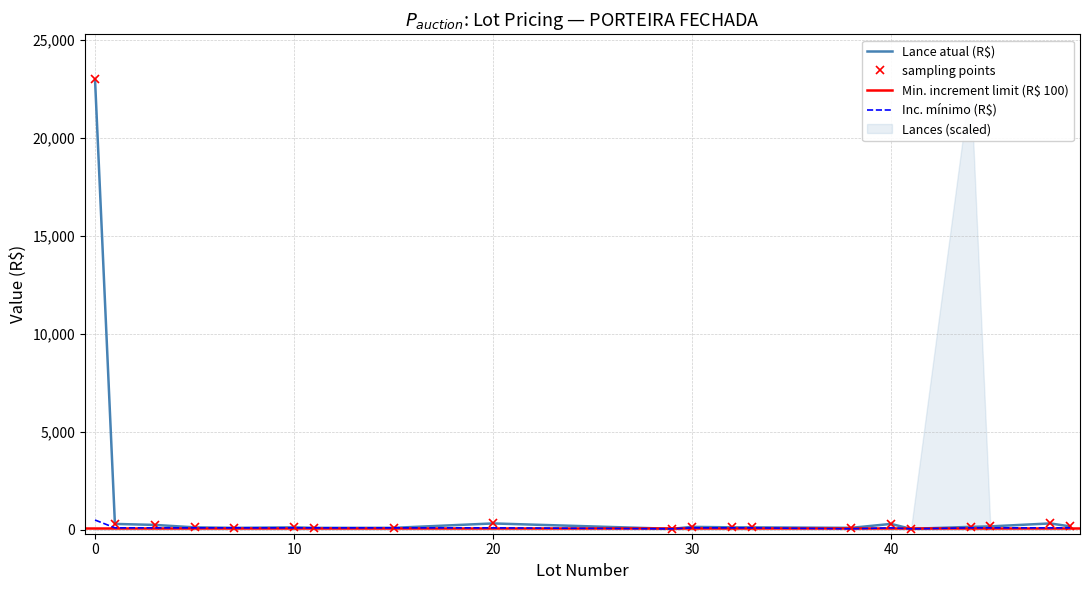

Where is the first local minimum for Inc. mínimo (R$)?

29